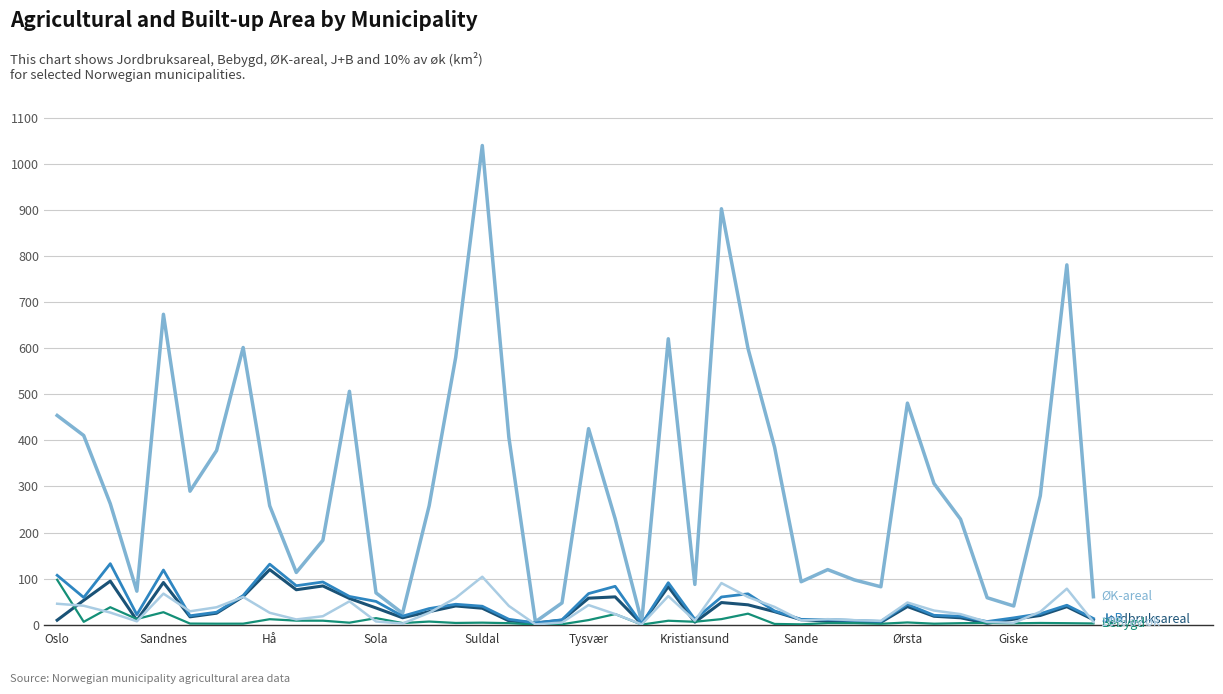

What is the maximum value shown in the chart?

1040.1